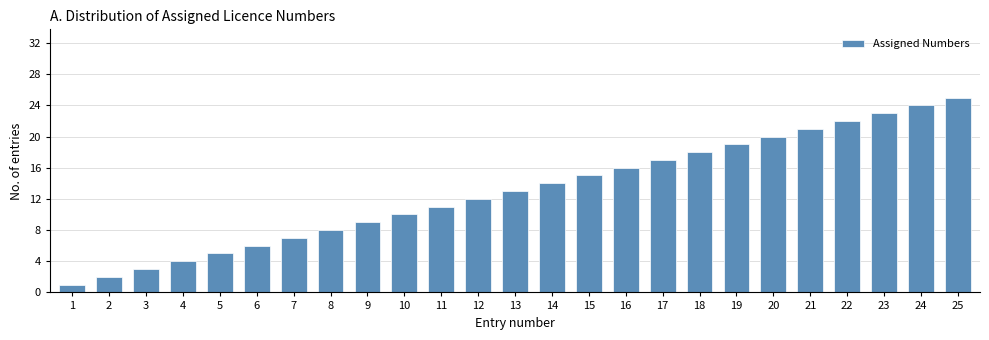

Approximately how many times larger is the value at 8 compared to 1?

8.0